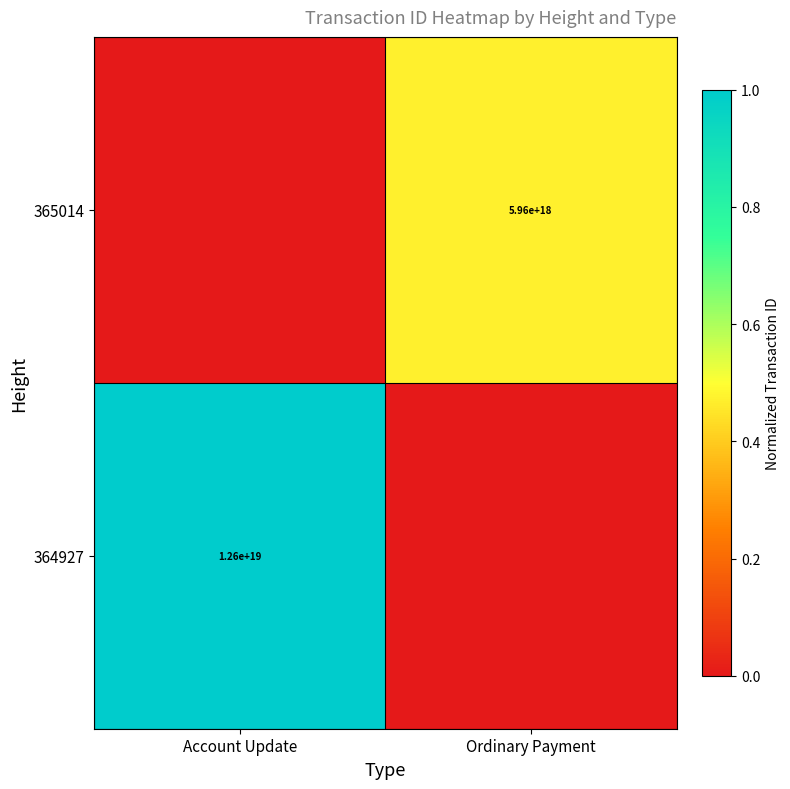

The 365014 series shows 2513003169335922688 at Ordinary Payment. True or false?

False